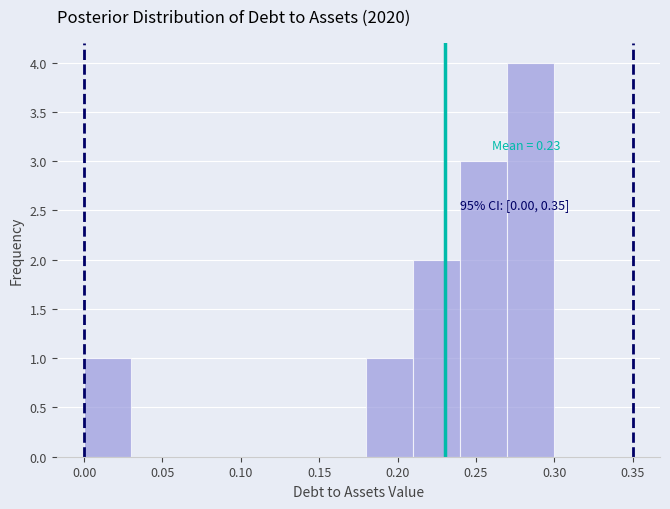

Over which range of the x-axis is the bar tallest?

0.27 to 0.30